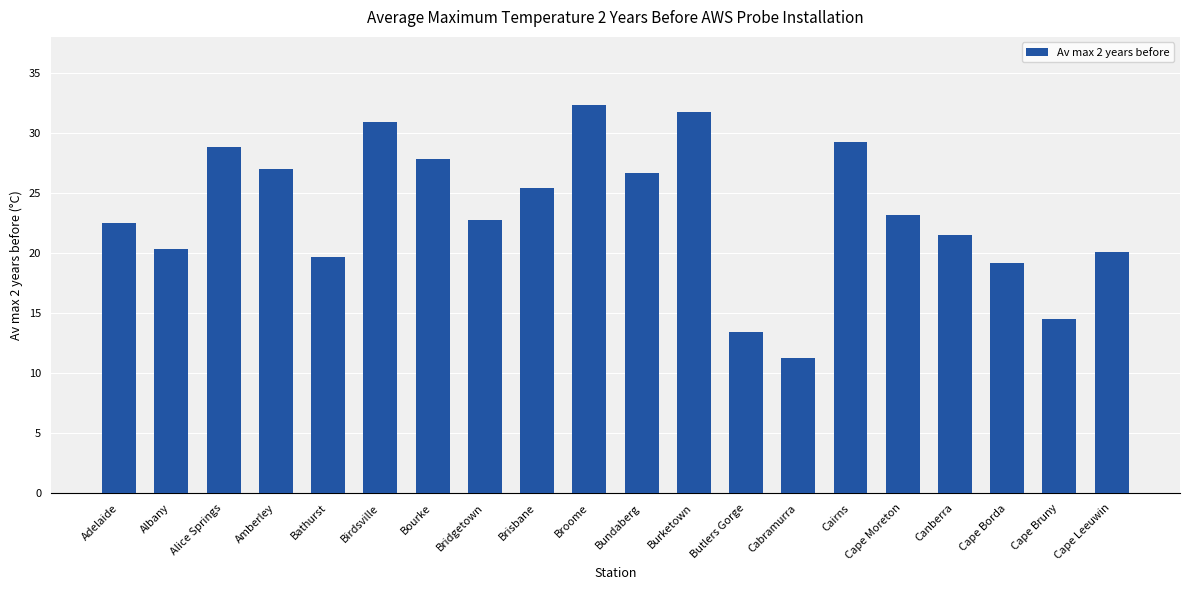

What is the label of the 9th bar from the left?

Brisbane